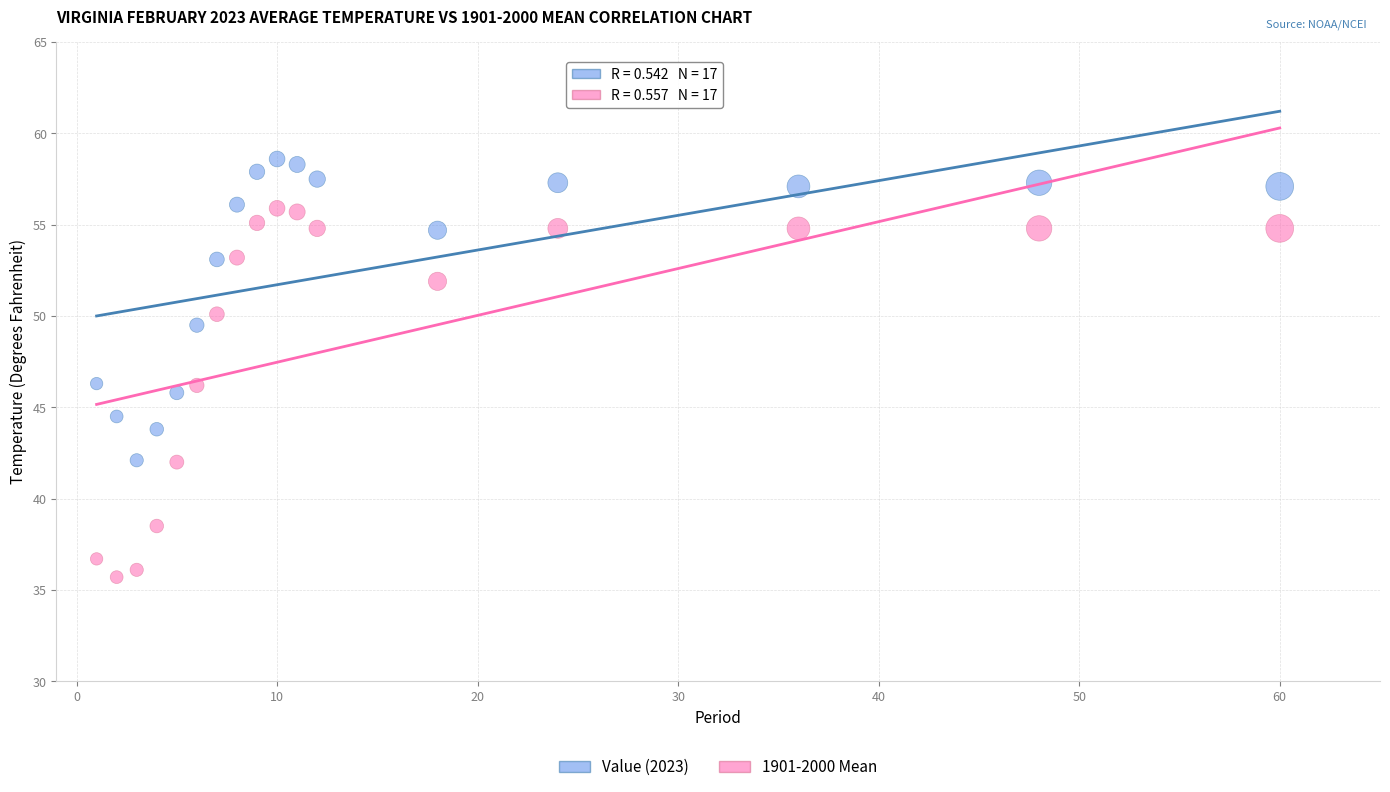

Which series contains the highest Y value?

Value (2023)